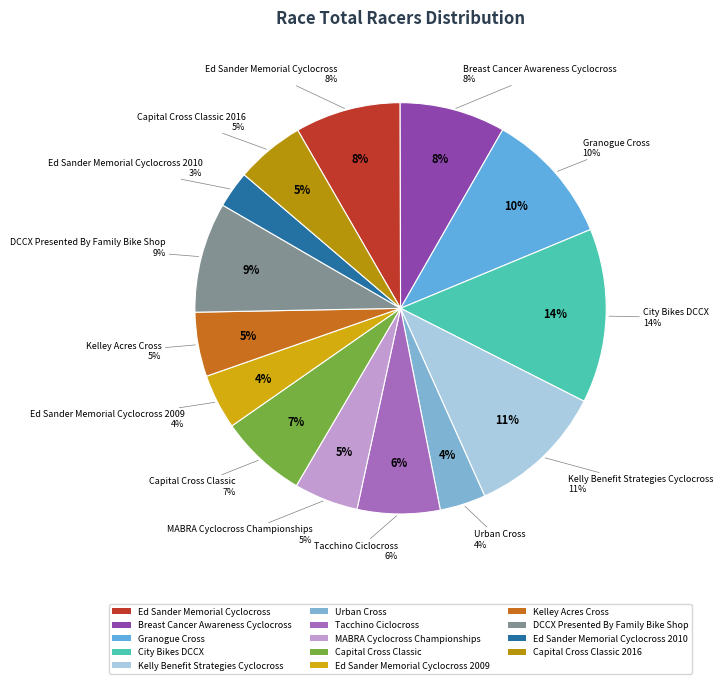

How many slices are in this pie chart?

14